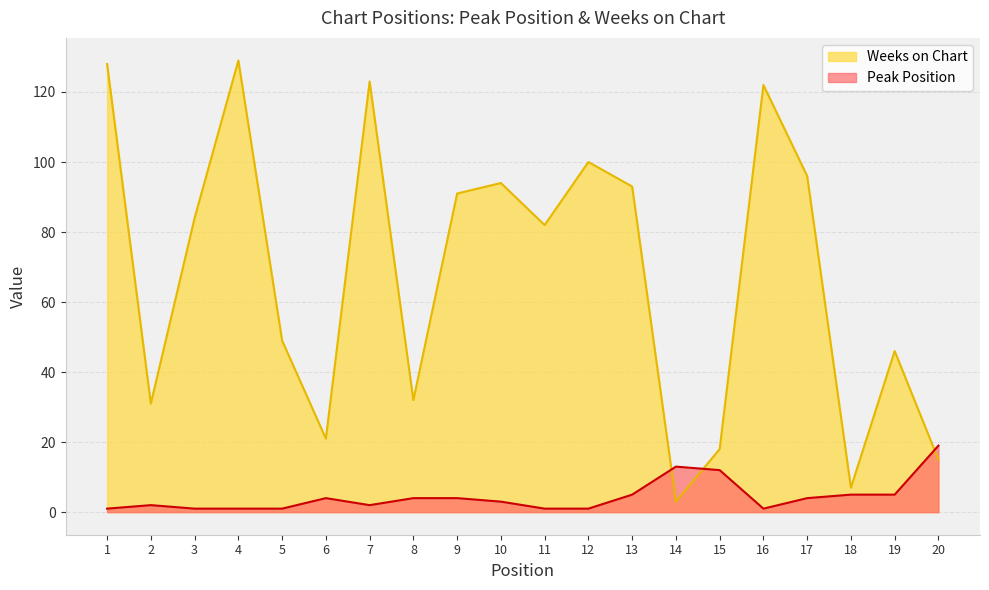

Where does the Peak Position series first go above 4?

13